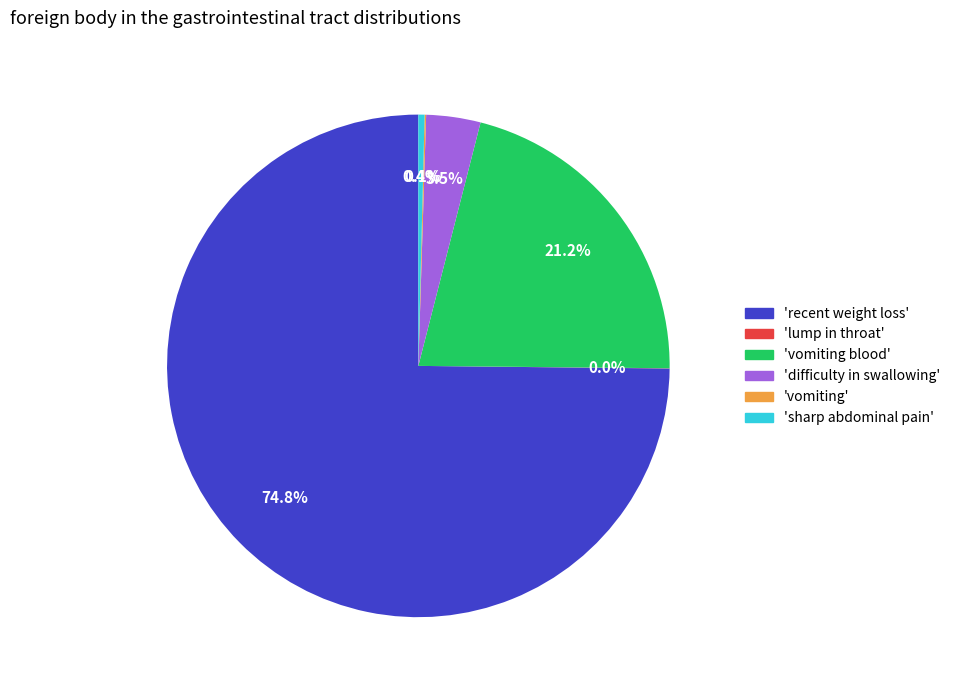

Is there any slice that represents more than half of the pie?

Yes